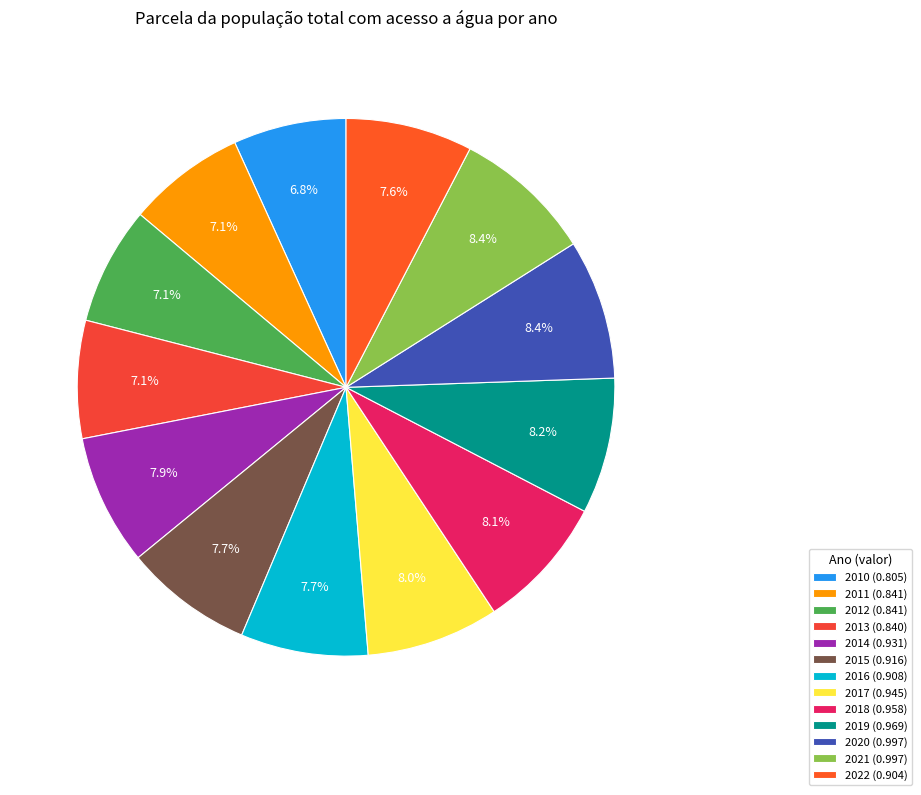

Is the sum of 2015 and 2014 greater than half?

No